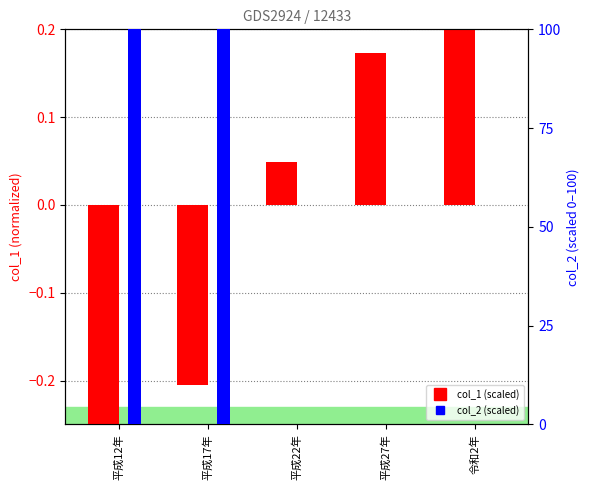

Between 平成27年 and 平成22年, which is larger?

平成27年